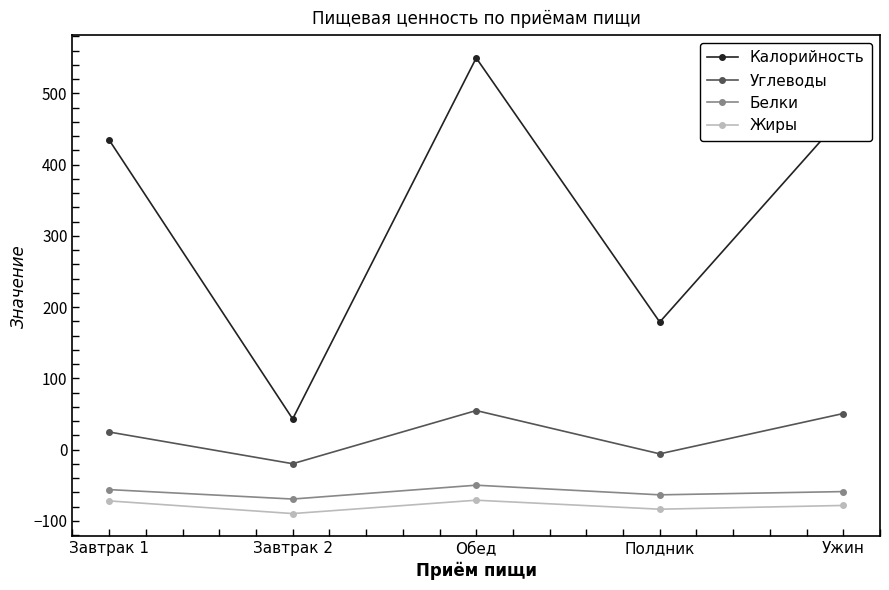

True or false: Калорийность has a value of 135.3 at Завтрак 1.

False